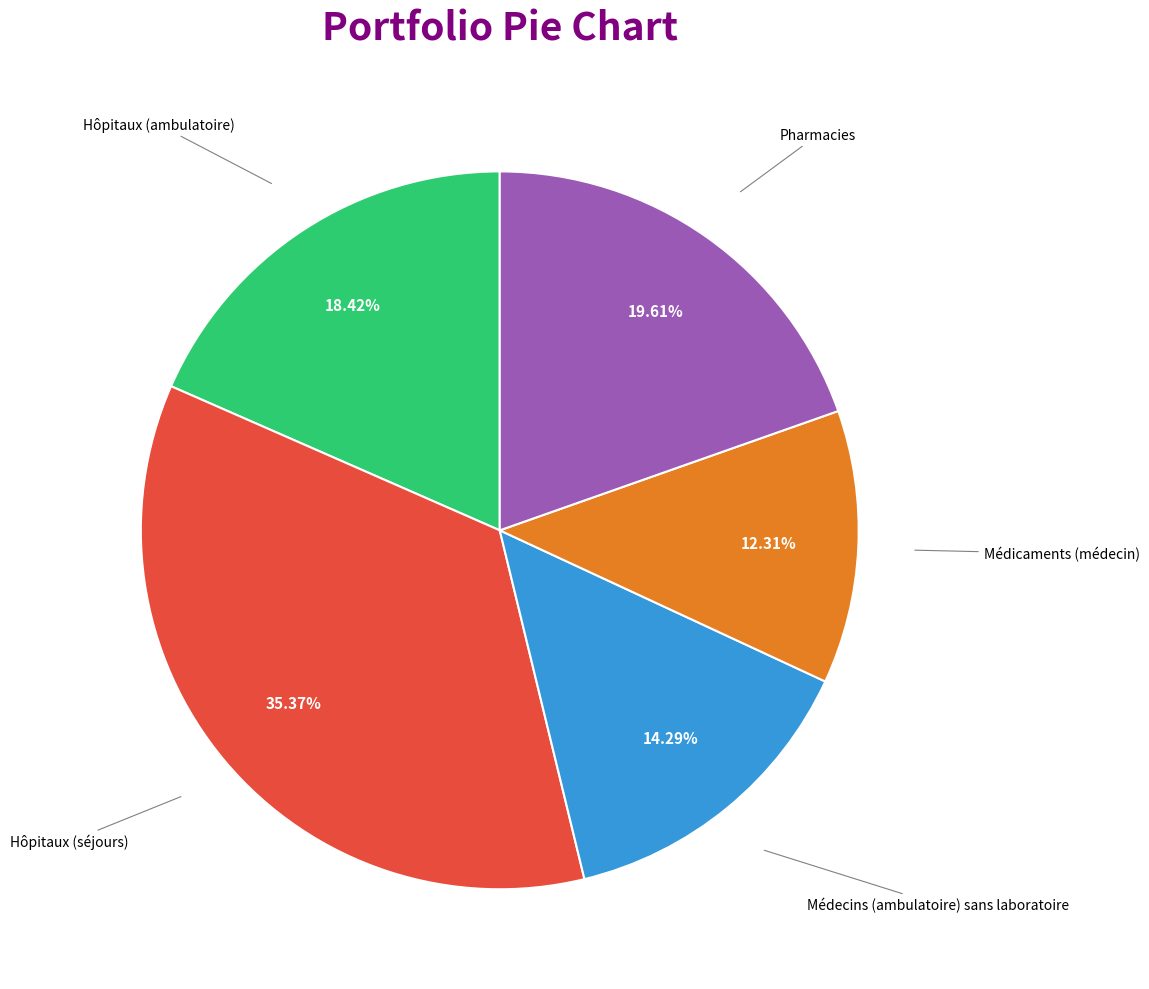

Does any single category account for the majority?

No